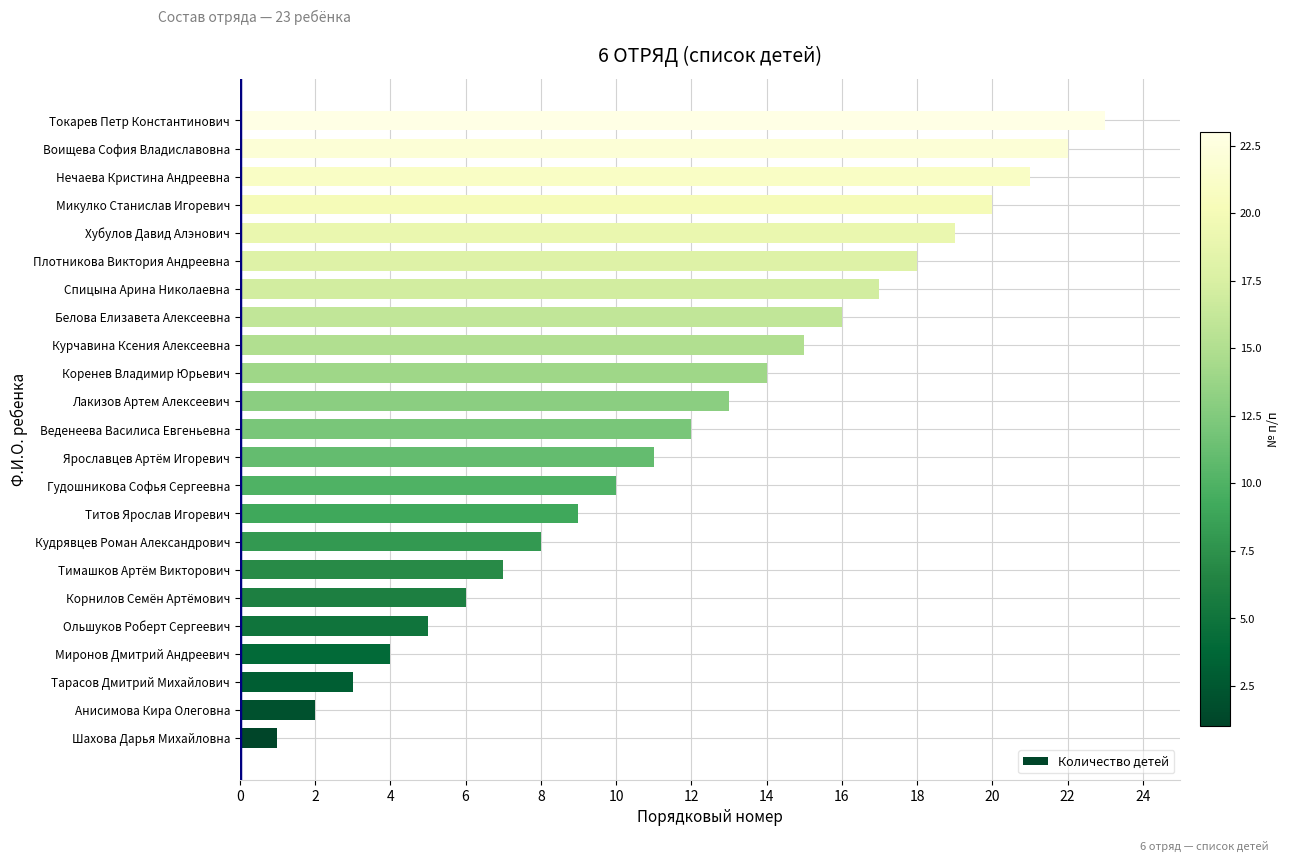

What is the change in value from Анисимова Кира Олеговна to Титов Ярослав Игоревич?

+7